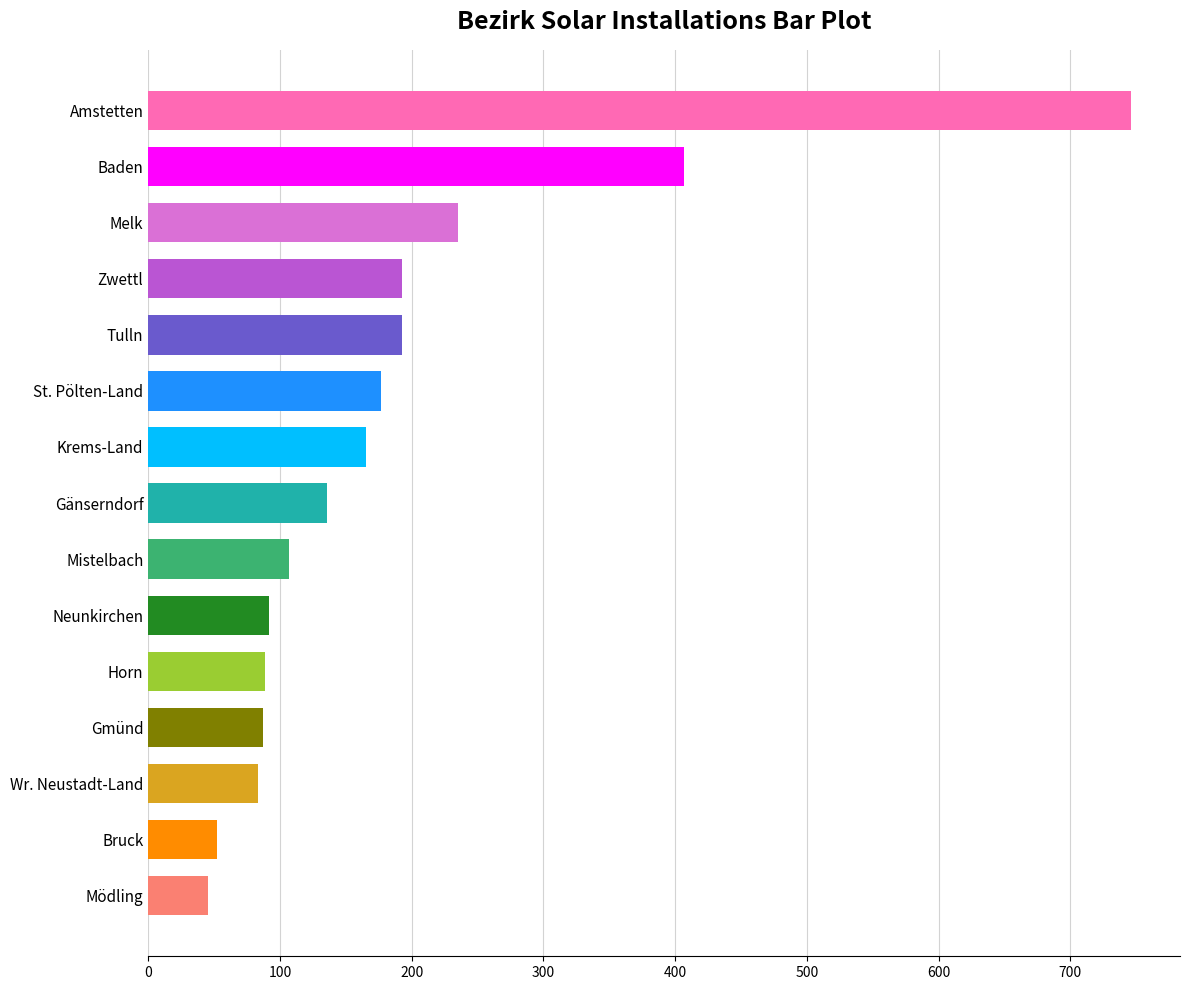

What is the value of the 14th bar from the top?

52